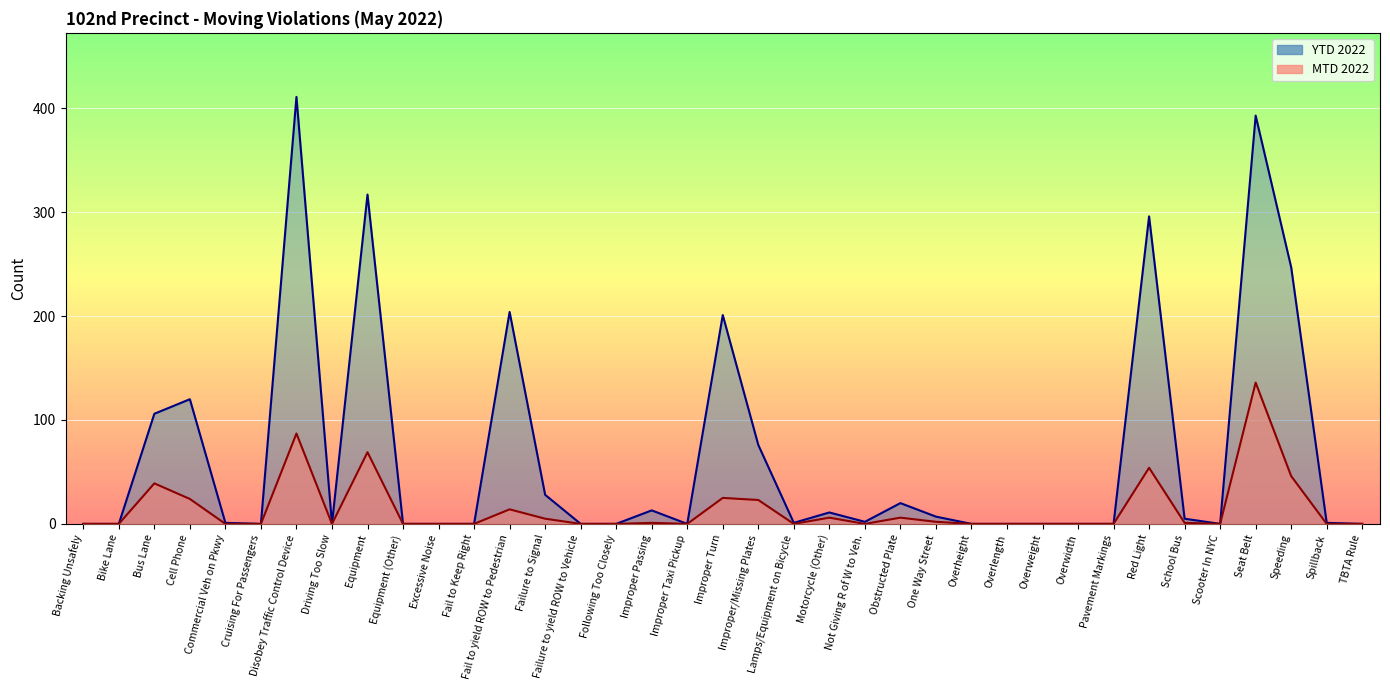

Reading left to right, what are all the values shown in this chart?

YTD 2022 (line): Backing Unsafely=0	Bike Lane=0	Bus Lane=106	Cell Phone=120	Commercial Veh on Pkwy=1	Cruising For Passengers=0	Disobey Traffic Control Device=411	Driving Too Slow=0	Equipment=317	Equipment (Other)=0	Excessive Noise=0	Fail to Keep Right=0	Fail to yield ROW to Pedestrian=204	Failure to Signal=28	Failure to yield ROW to Vehicle=0	Following Too Closely=0	Improper Passing=13	Improper Taxi Pickup=0	Improper Turn=201	Improper/Missing Plates=76	Lamps/Equipment on Bicycle=1	Motorcycle (Other)=11	Not Giving R of W to Veh.=2	Obstructed Plate=20	One Way Street=7	Overheight=0	Overlength=0	Overweight=0	Overwidth=0	Pavement Markings=0	Red Light=296	School Bus=5	Scooter In NYC=0	Seat Belt=393	Speeding=247	Spillback=1	TBTA Rule=0
MTD 2022 (line): Backing Unsafely=0	Bike Lane=0	Bus Lane=39	Cell Phone=24	Commercial Veh on Pkwy=0	Cruising For Passengers=0	Disobey Traffic Control Device=87	Driving Too Slow=0	Equipment=69	Equipment (Other)=0	Excessive Noise=0	Fail to Keep Right=0	Fail to yield ROW to Pedestrian=14	Failure to Signal=5	Failure to yield ROW to Vehicle=0	Following Too Closely=0	Improper Passing=1	Improper Taxi Pickup=0	Improper Turn=25	Improper/Missing Plates=23	Lamps/Equipment on Bicycle=0	Motorcycle (Other)=6	Not Giving R of W to Veh.=0	Obstructed Plate=6	One Way Street=2	Overheight=0	Overlength=0	Overweight=0	Overwidth=0	Pavement Markings=0	Red Light=54	School Bus=1	Scooter In NYC=0	Seat Belt=136	Speeding=46	Spillback=0	TBTA Rule=0